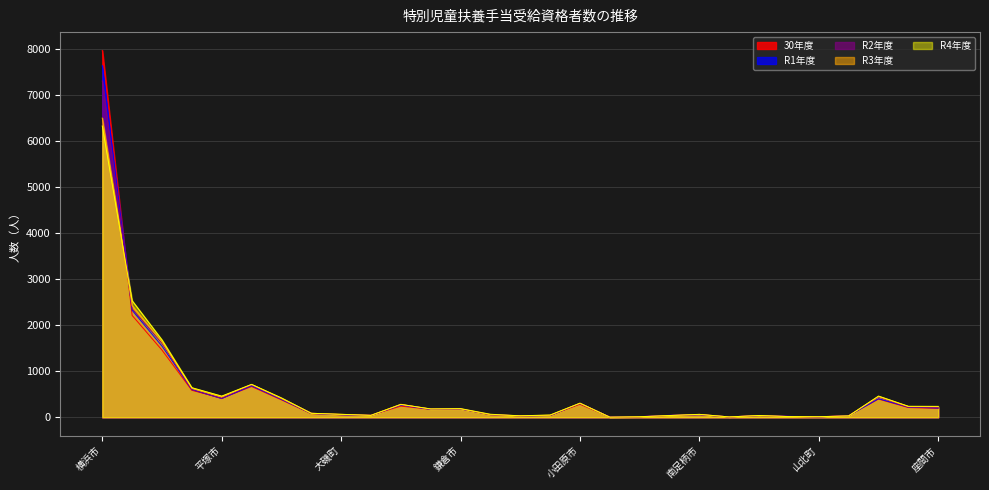

What is the difference between the highest and lowest values at 中井町?

2